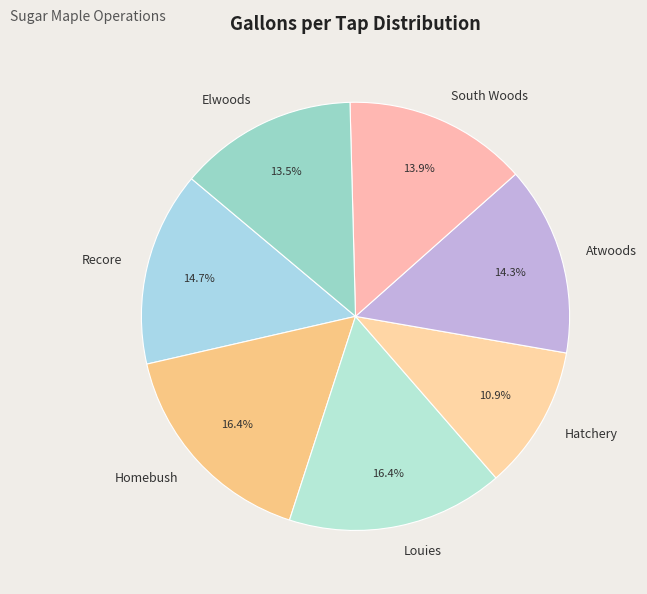

Approximately how many times larger is the value at Hatchery compared to Louies?

0.7